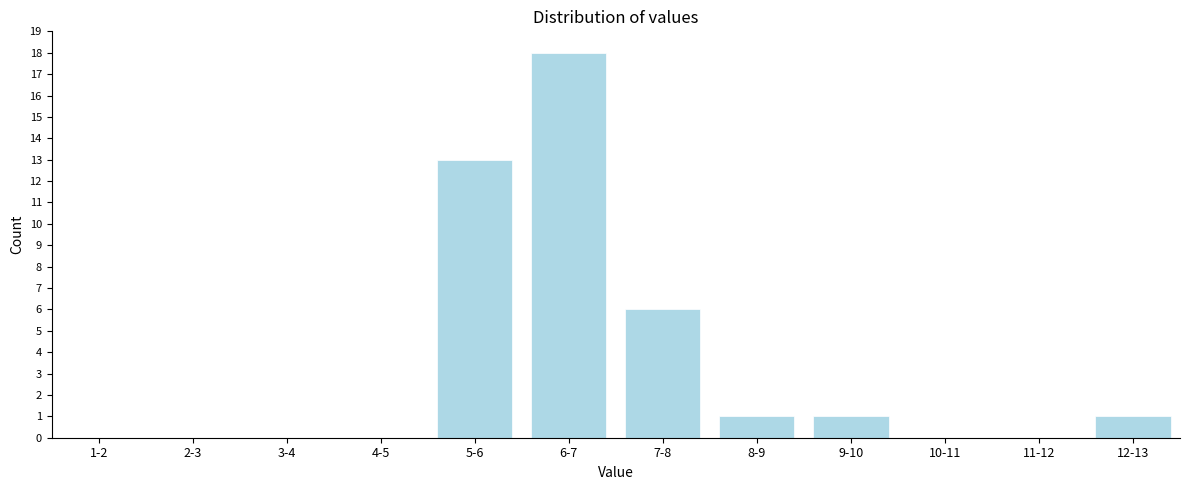

Reading left to right, transcribe all the data shown in this chart.

1-2=0	2-3=0	3-4=0	4-5=0	5-6=13	6-7=18	7-8=6	8-9=1	9-10=1	10-11=0	11-12=0	12-13=1